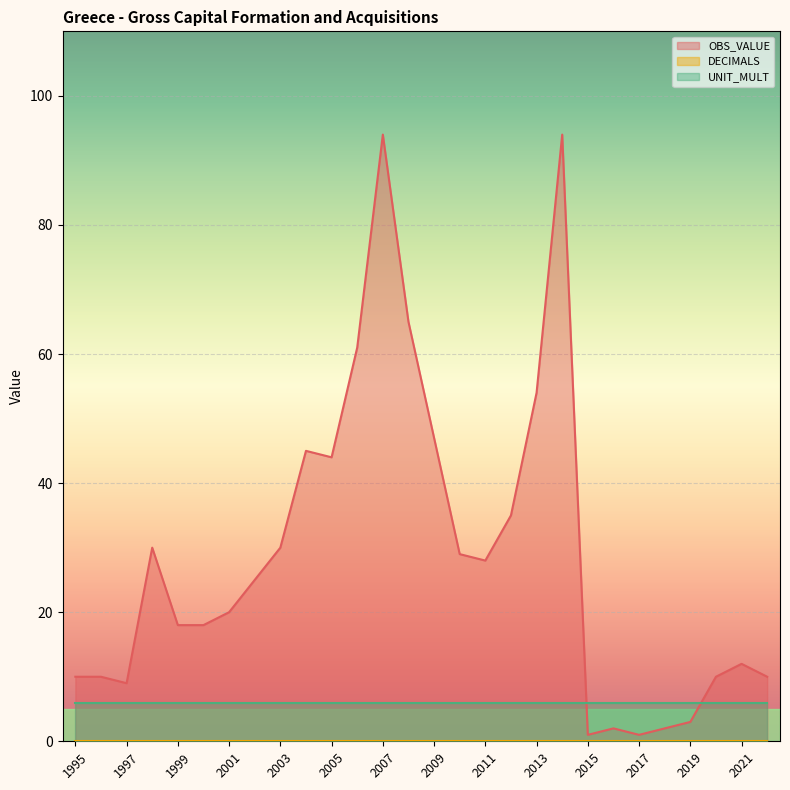

Reading left to right, transcribe all the data shown in this chart.

OBS_VALUE: 1995=10	1996=10	1997=9	1998=30	1999=18	2000=18	2001=20	2002=25	2003=30	2004=45	2005=44	2006=61	2007=94	2008=65	2009=47	2010=29	2011=28	2012=35	2013=54	2014=94	2015=1	2016=2	2017=1	2018=2	2019=3	2020=10	2021=12	2022=10
DECIMALS: 1995=0	1996=0	1997=0	1998=0	1999=0	2000=0	2001=0	2002=0	2003=0	2004=0	2005=0	2006=0	2007=0	2008=0	2009=0	2010=0	2011=0	2012=0	2013=0	2014=0	2015=0	2016=0	2017=0	2018=0	2019=0	2020=0	2021=0	2022=0
UNIT_MULT: 1995=6	1996=6	1997=6	1998=6	1999=6	2000=6	2001=6	2002=6	2003=6	2004=6	2005=6	2006=6	2007=6	2008=6	2009=6	2010=6	2011=6	2012=6	2013=6	2014=6	2015=6	2016=6	2017=6	2018=6	2019=6	2020=6	2021=6	2022=6